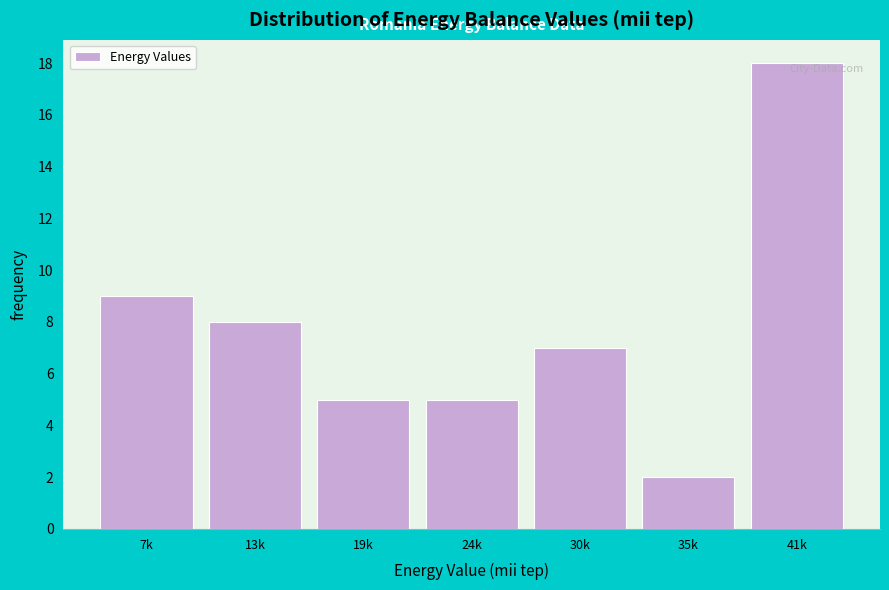

Reading left to right, transcribe all the data shown in this chart.

7k=9	13k=8	19k=5	24k=5	30k=7	35k=2	41k=18